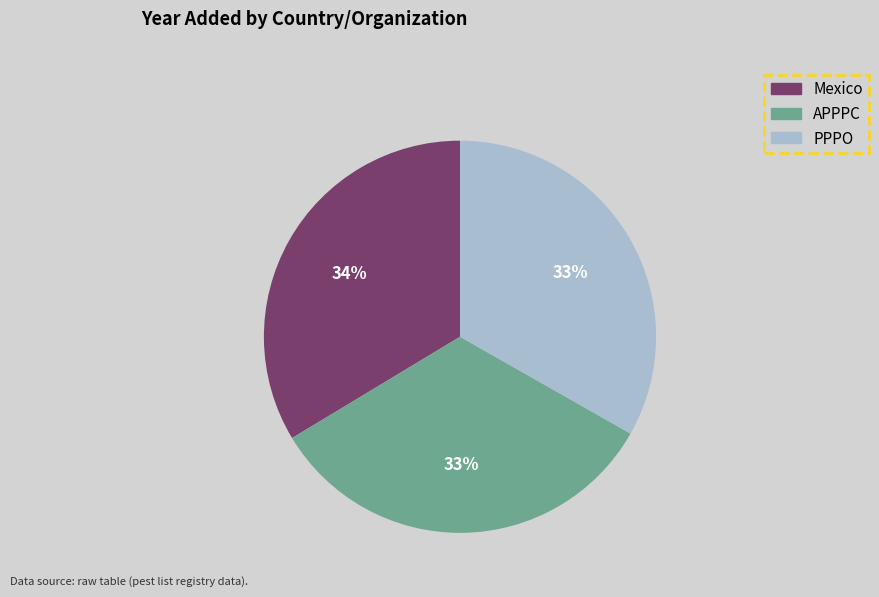

Combined, do PPPO and Mexico account for over 50%?

Yes